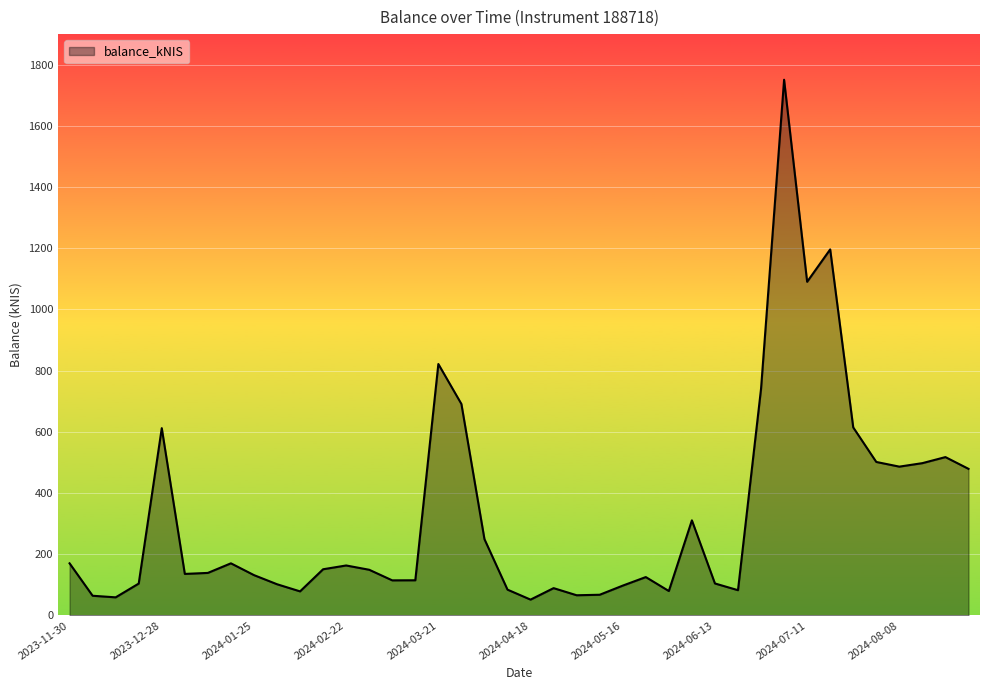

What is the difference between the maximum and minimum values?

1699.2